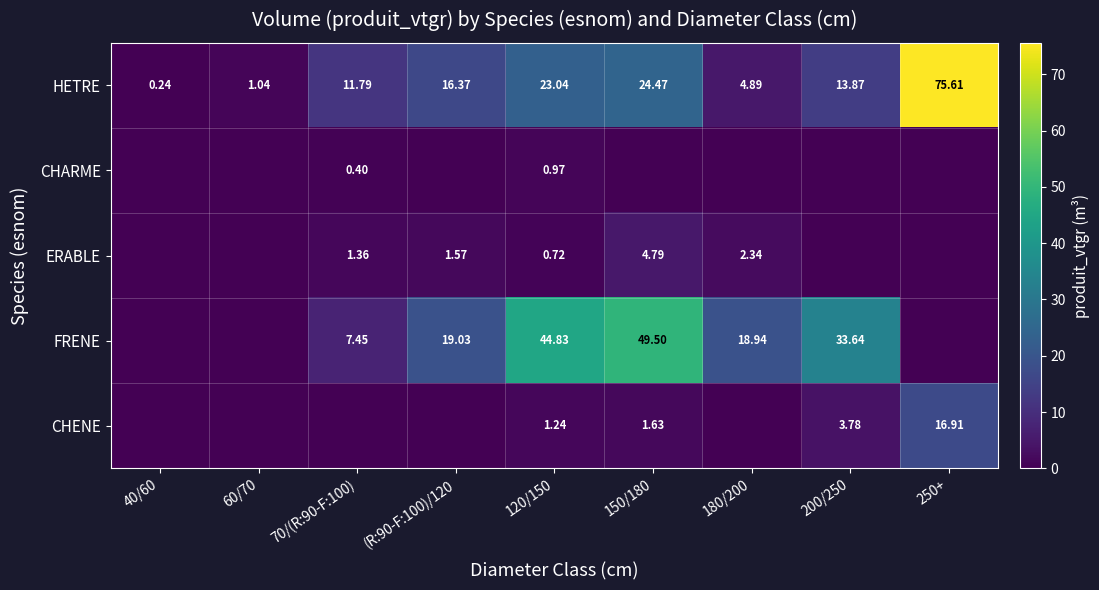

How many series are shown in this chart?

5